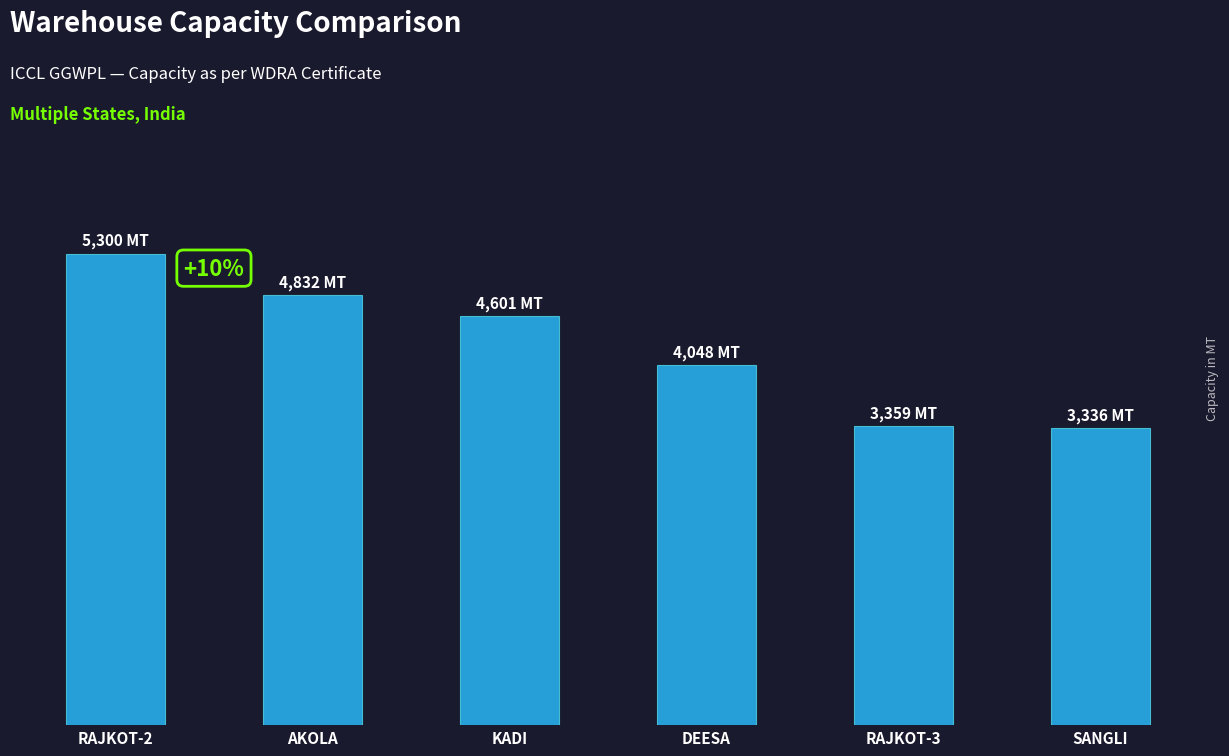

List the labels in order of value, smallest first.

SANGLI, RAJKOT-3, DEESA, KADI, AKOLA, RAJKOT-2